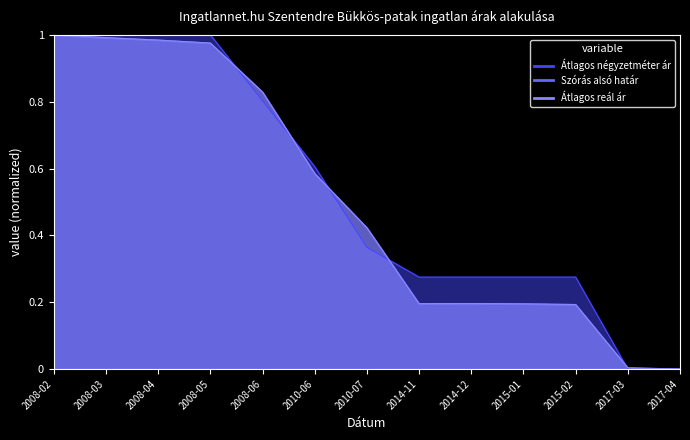

Reading left to right, what are all the values shown in this chart?

Átlagos négyzetméter ár: 1.0	1.0	1.0	1.0	0.8	0.6	0.4	0.3	0.3	0.3	0.3	0.0	0.0
Szórás alsó határ: 1.0	1.0	1.0	1.0	0.8	0.6	0.4	0.2	0.2	0.2	0.2	0.0	0.0
Átlagos reál ár: 1.0	1.0	1.0	1.0	0.8	0.6	0.4	0.2	0.2	0.2	0.2	0.0	0.0